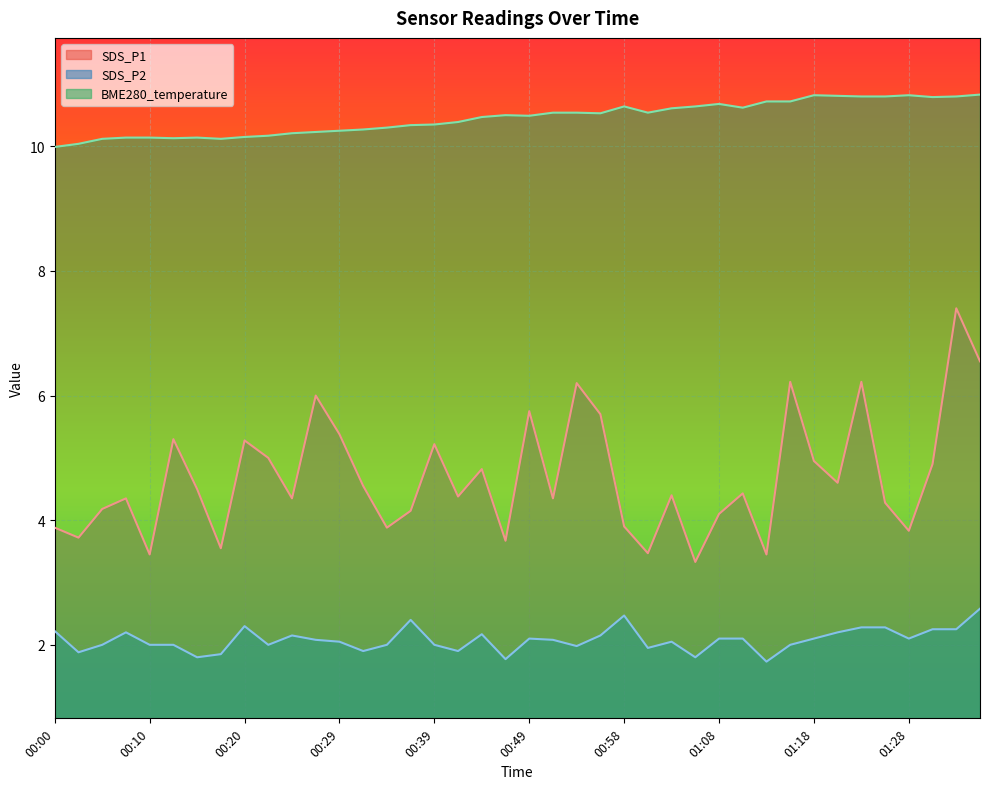

True or false: SDS_P2 has a value of 3.0 at 00:49.

False